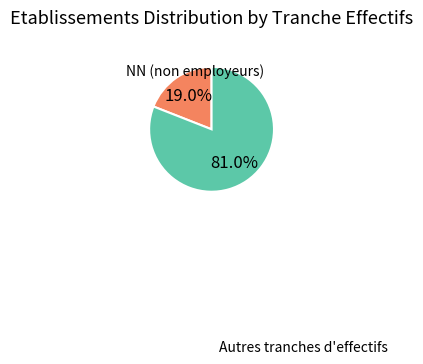

Is there a majority slice in this chart?

Yes